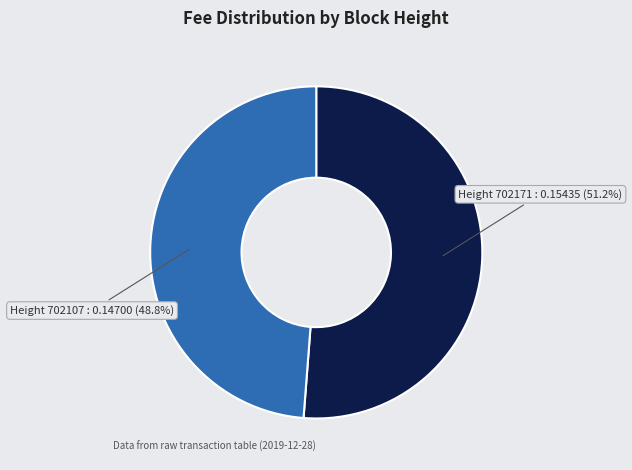

What portion of the pie excludes Height 702107 : 0.14700 (48.8%)?

51.2%